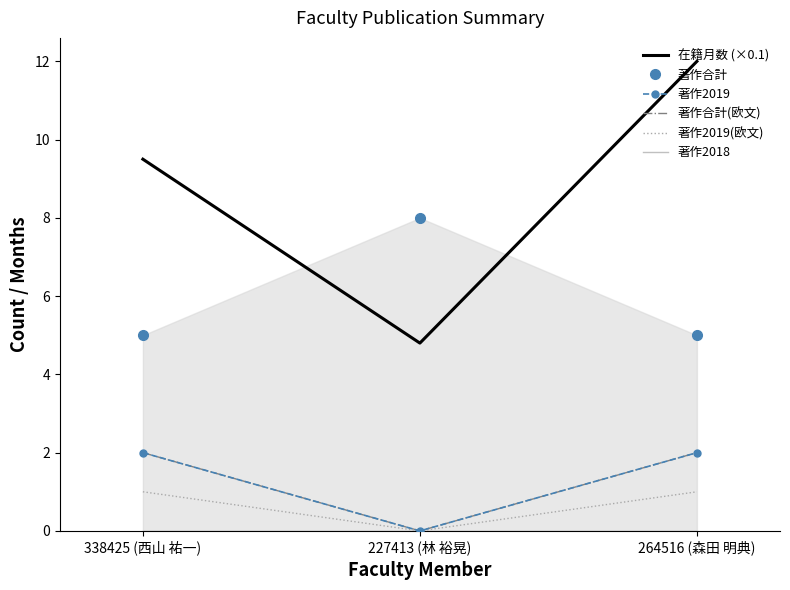

Reading left to right, what are all the values shown in this chart?

在籍月数 (×0.1): 9.5	4.8	12.0
著作合計: 5.0	8.0	5.0
著作2019: 2.0	0.0	2.0
著作合計(欧文): 2.0	0.0	2.0
著作2019(欧文): 1.0	0.0	1.0
著作2018: 0.0	0.0	0.0